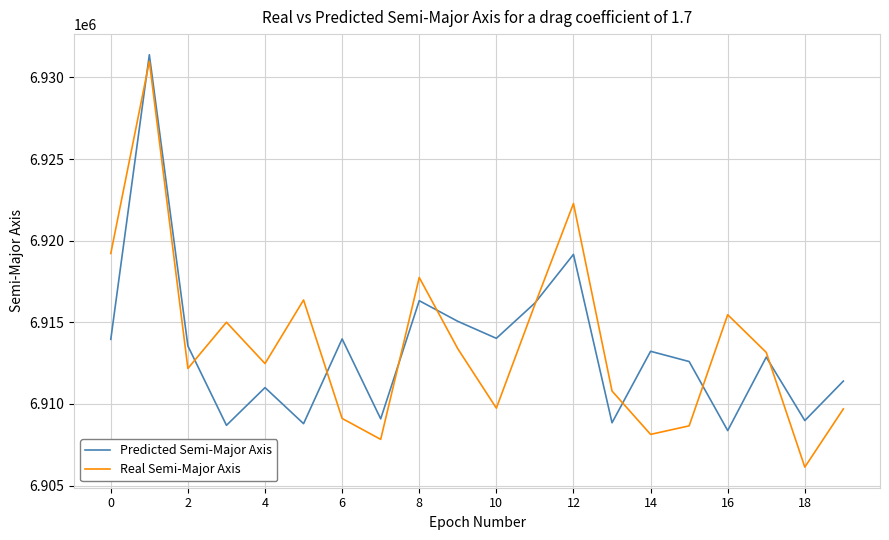

Which series has the widest spread of values?

Real Semi-Major Axis